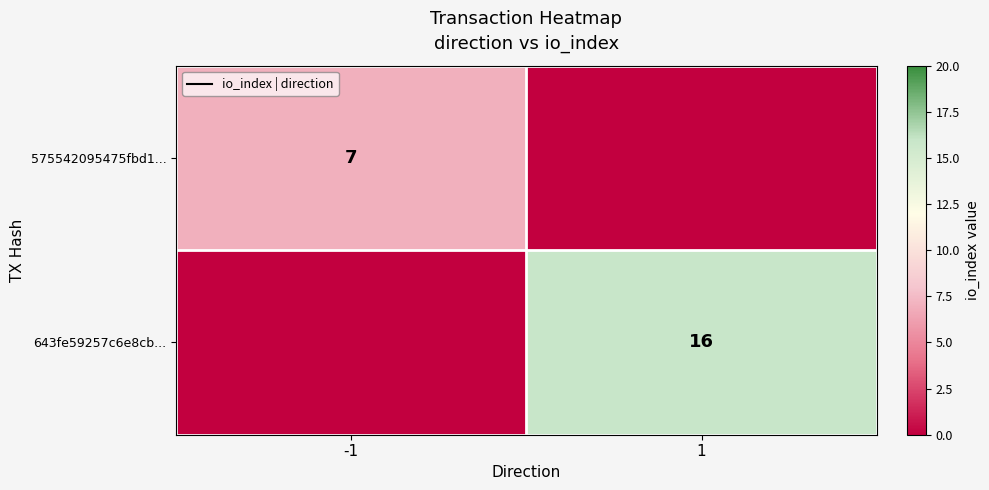

Is the value of 575542095475fbd1... at -1 greater than the value of 643fe59257c6e8cb... at 1?

No